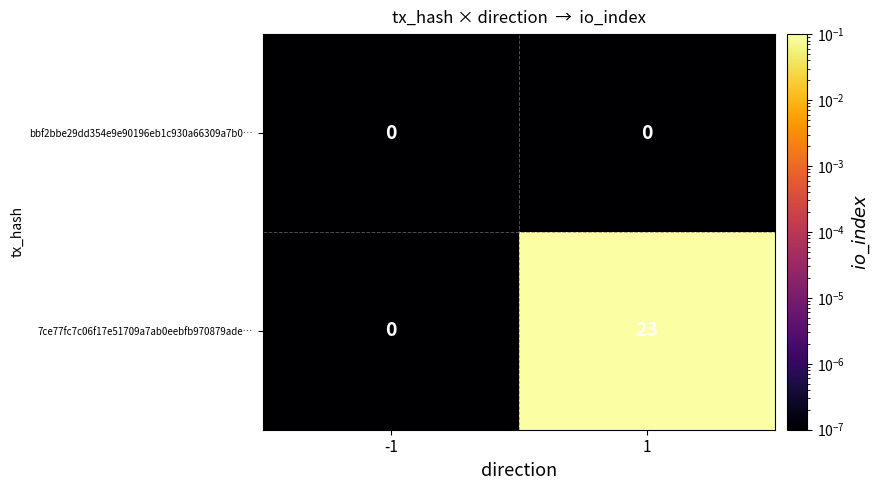

Rank the series by their maximum value, from highest to lowest.

7ce77fc7c06f17e51709a7ab0eebfb970879ade…, bbf2bbe29dd354e9e90196eb1c930a66309a7b0…